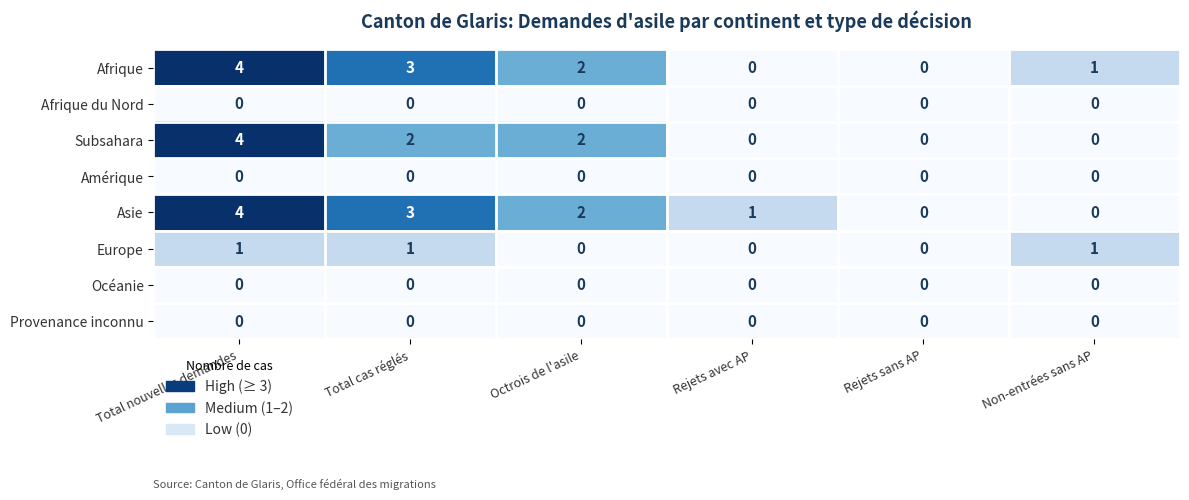

At which label does Afrique first exceed 2?

Total nouvelles demandes